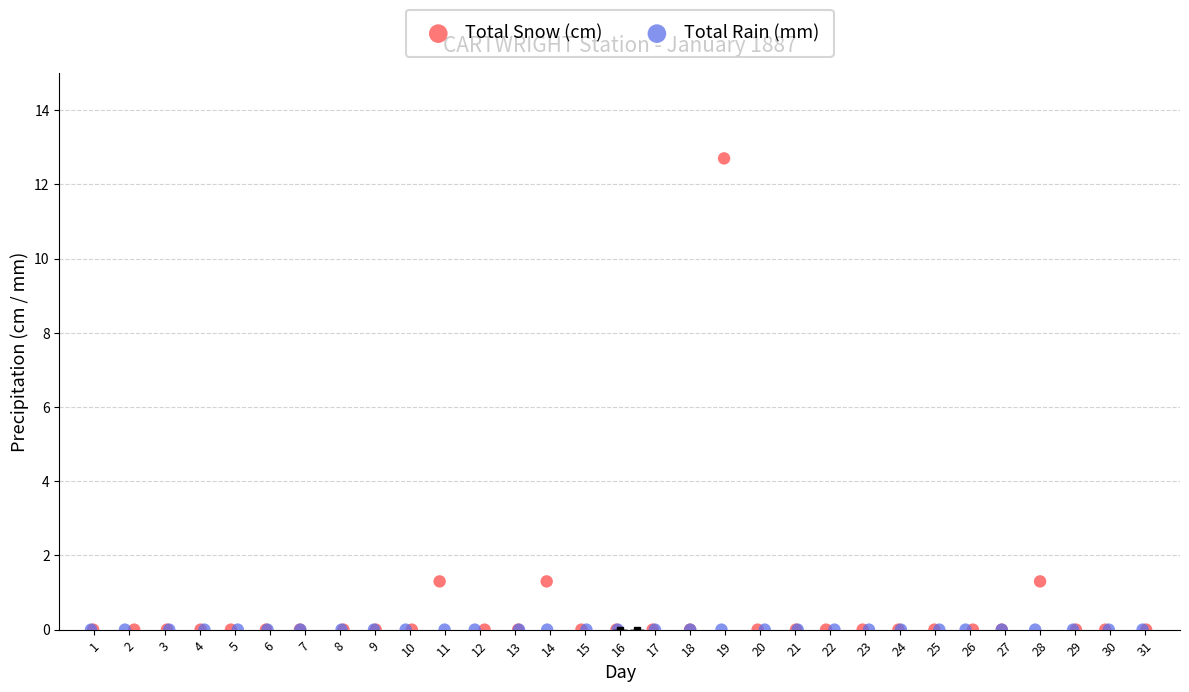

Which series contains the highest Y value?

Total Snow (cm)